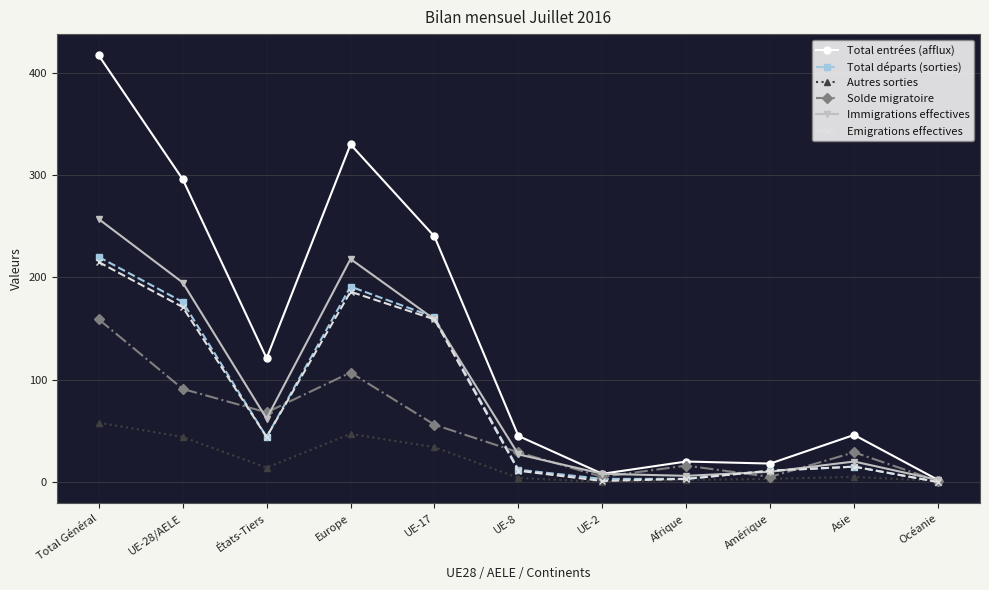

At which label does Immigrations effectives first exceed 27?

Total Général